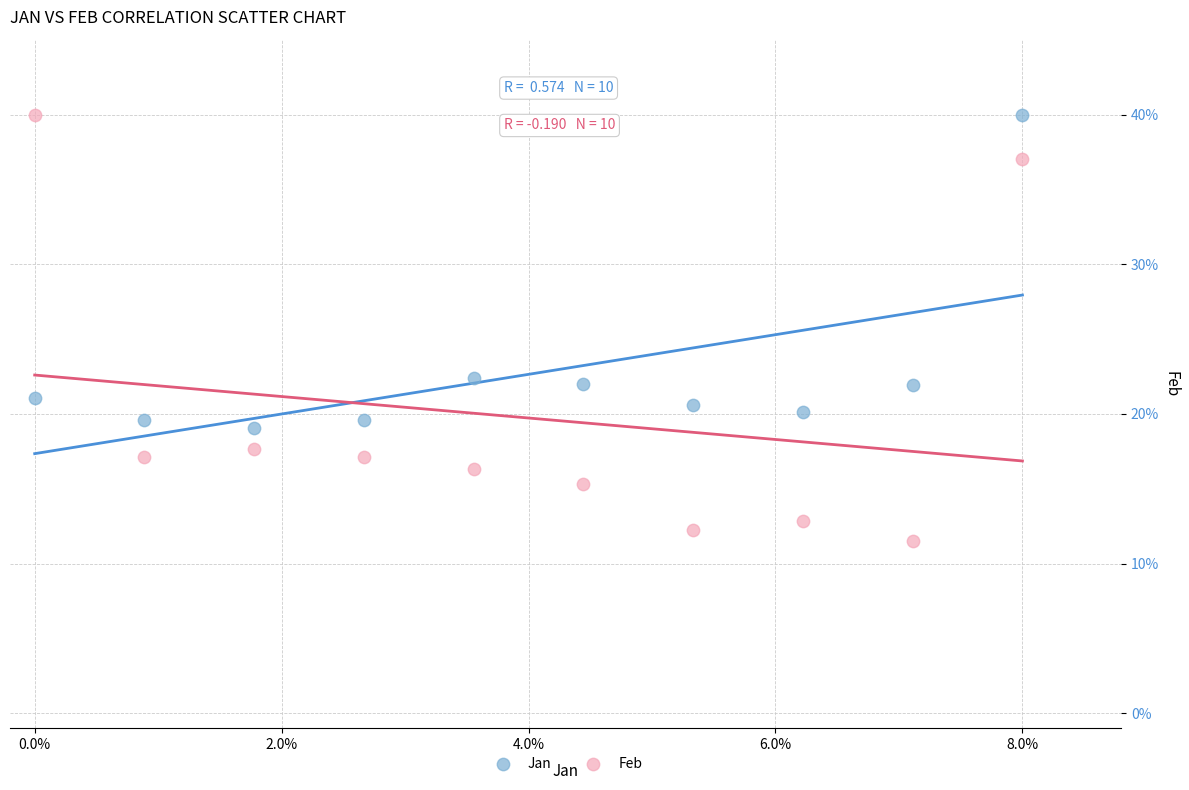

What are all the series names shown in the legend?

Jan, Feb